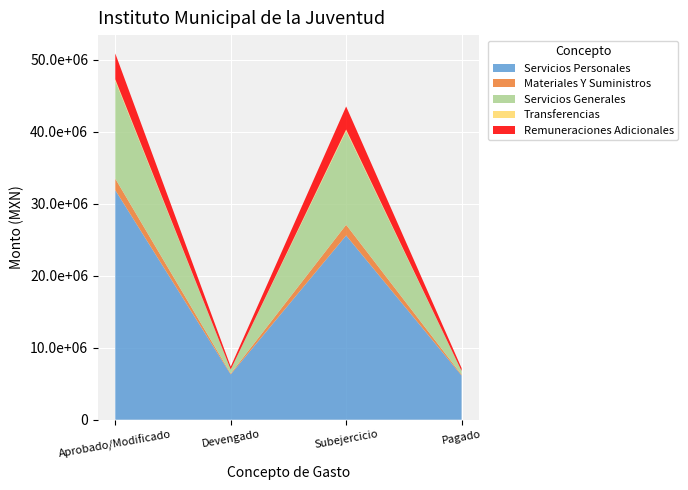

Reading left to right, transcribe all the data shown in this chart.

Servicios Personales: 31868710.0	6292688.9	25576021.1	6137461.6
Materiales Y Suministros: 1603387.0	115583.0	1487804.0	115583.0
Servicios Generales: 13587151.8	562184.2	13024967.6	514650.2
Transferencias: 200000.0	0.0	200000.0	0.0
Remuneraciones Adicionales: 3595310.6	393165.9	3202144.7	393165.9